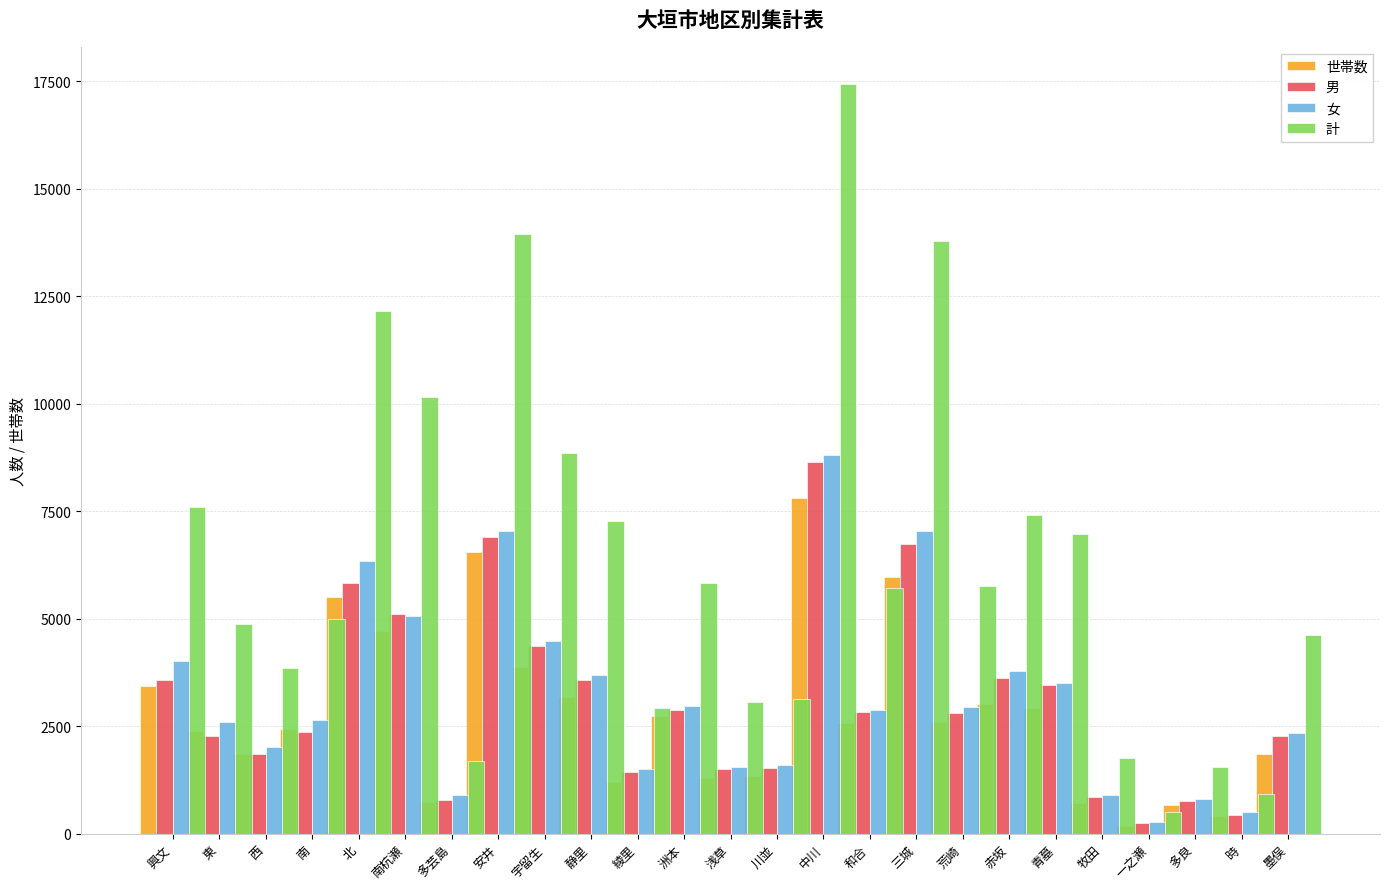

Reading left to right, extract all data points from this chart.

世帯数: 3434	2381	1858	2422	5503	4704	730	6551	3872	3182	1188	2734	1303	1336	7803	2563	5968	2597	3024	2911	703	186	664	402	1851
男: 3582	2271	1847	2357	5830	5096	788	6892	4364	3576	1425	2865	1512	1532	8633	2829	6736	2810	3617	3463	853	237	758	432	2269
女: 4005	2600	2011	2642	6332	5052	892	7046	4477	3695	1497	2960	1537	1599	8793	2885	7042	2941	3783	3499	906	266	795	496	2350
計: 7587	4871	3858	4999	12162	10148	1680	13938	8841	7271	2922	5825	3049	3131	17426	5714	13778	5751	7400	6962	1759	503	1553	928	4619